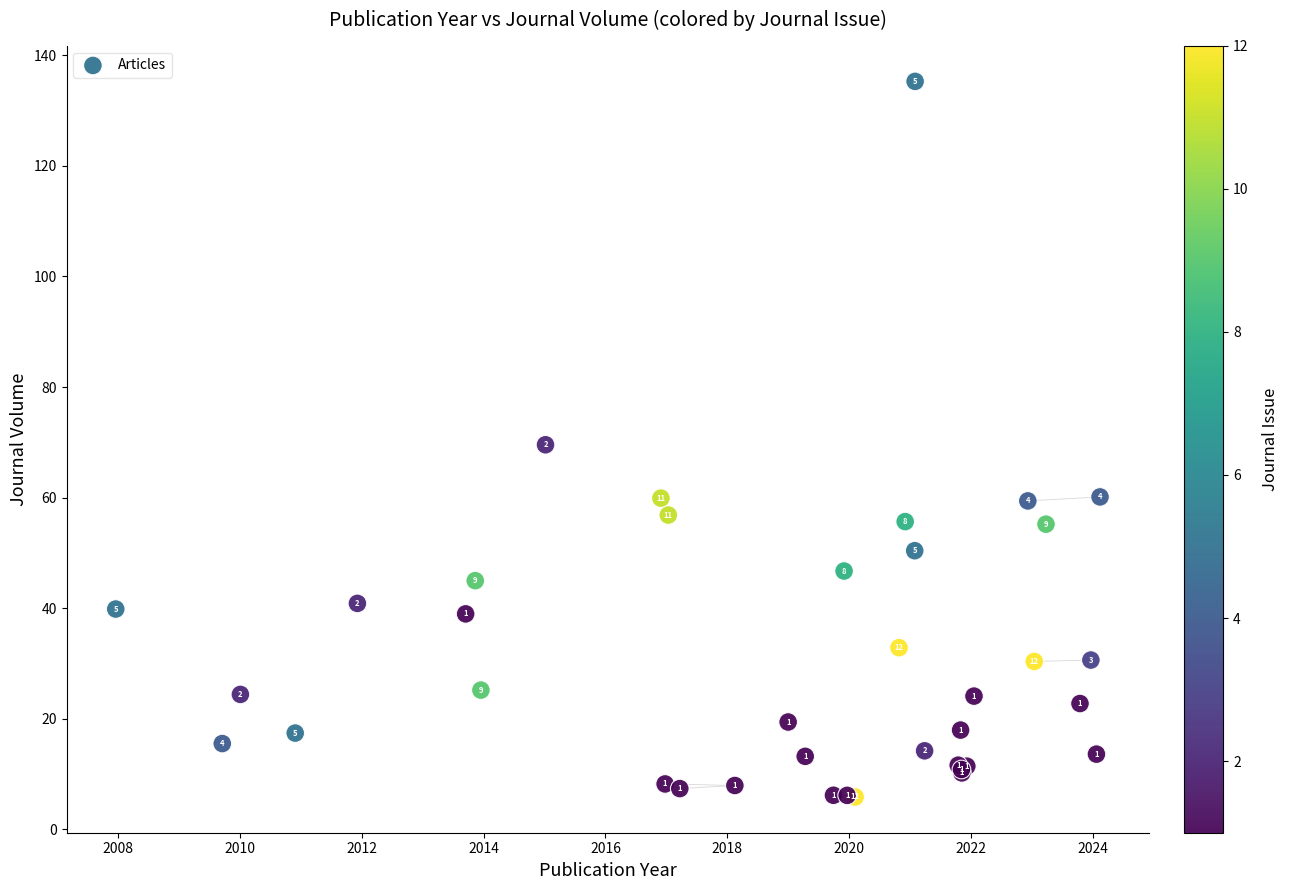

What Y value in the scatter plot is closest to 70?

69.6